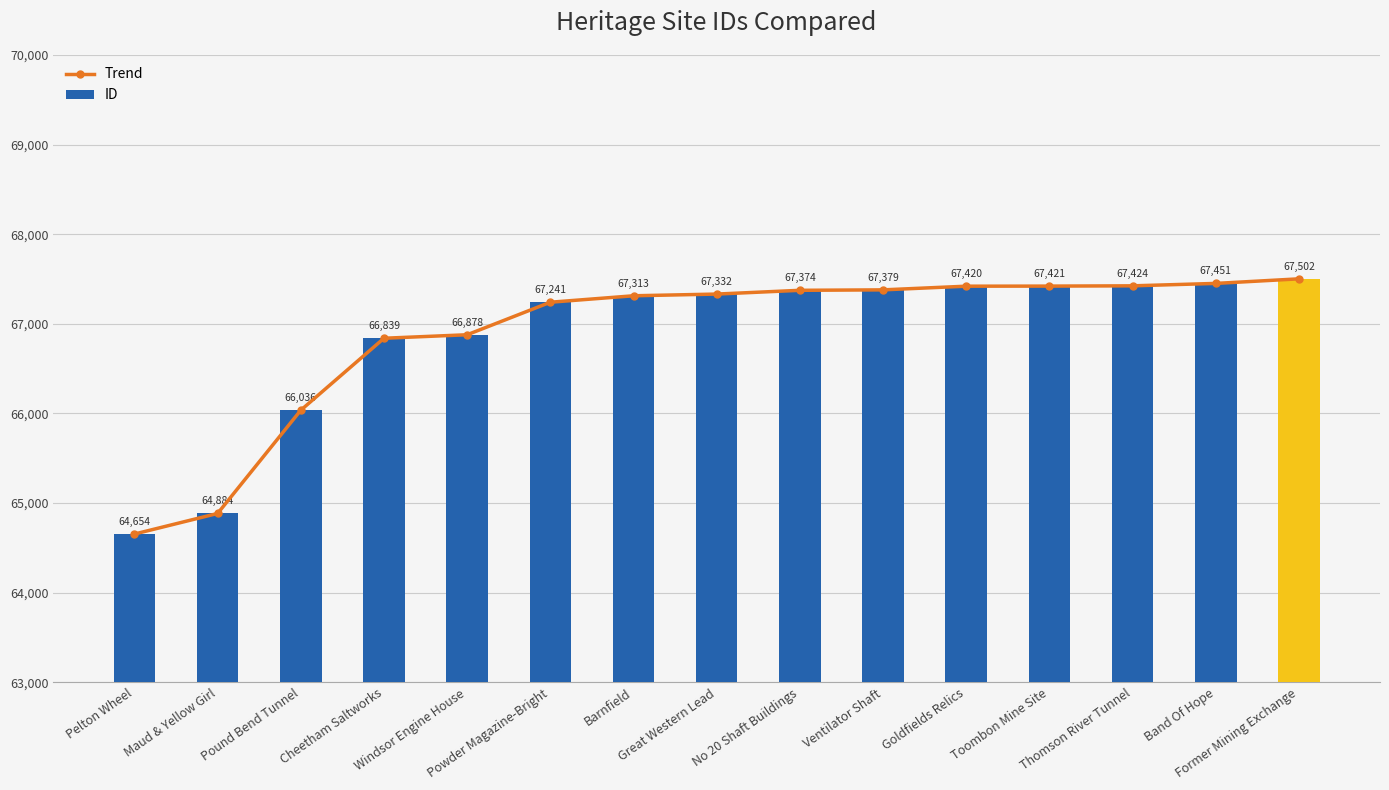

What is the sum of the ID values at Pelton Wheel and No 20 Shaft Buildings?

132028